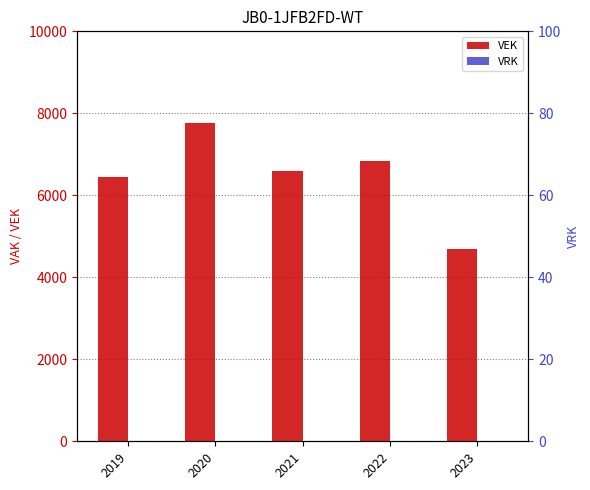

How many bars are there in each group?

2